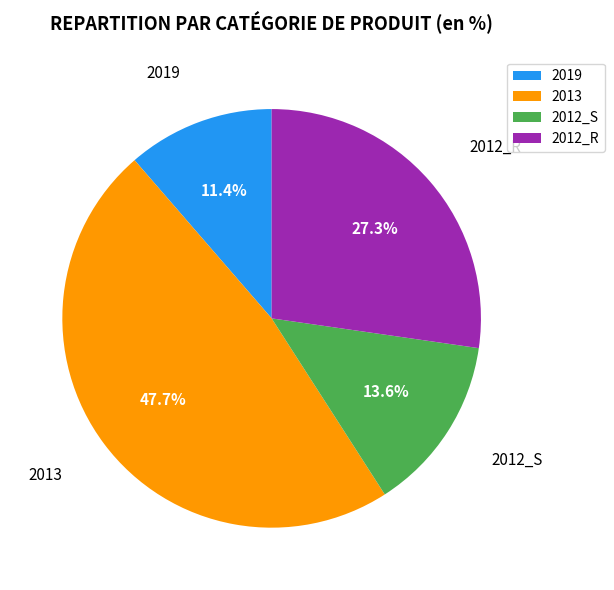

How much of the chart is everything except 2012_R?

72.7%